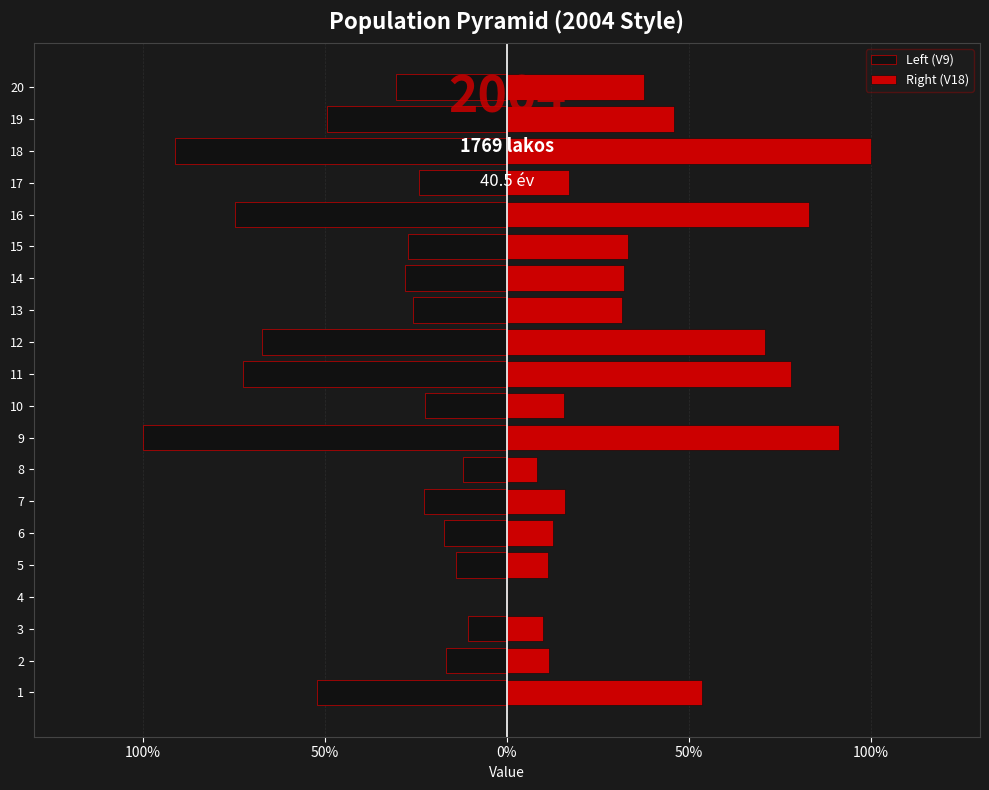

Count the Left (V9) values in the range 0 to 1.

1